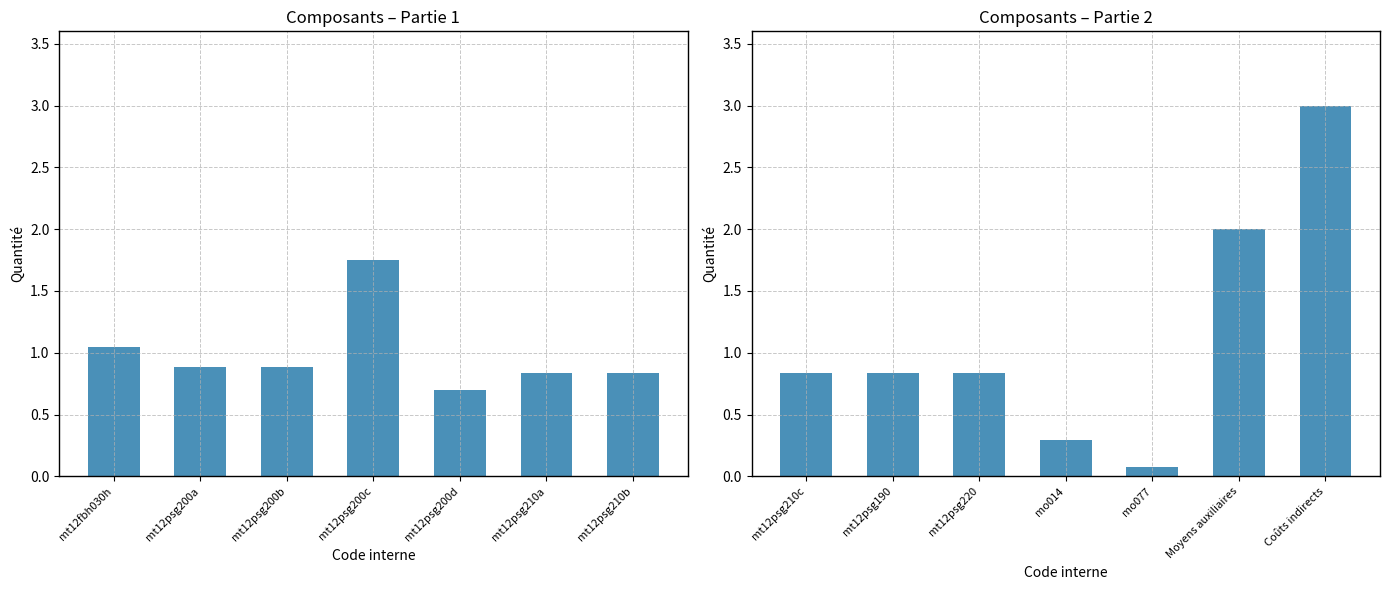

What is the difference between the maximum and minimum values?

2.9